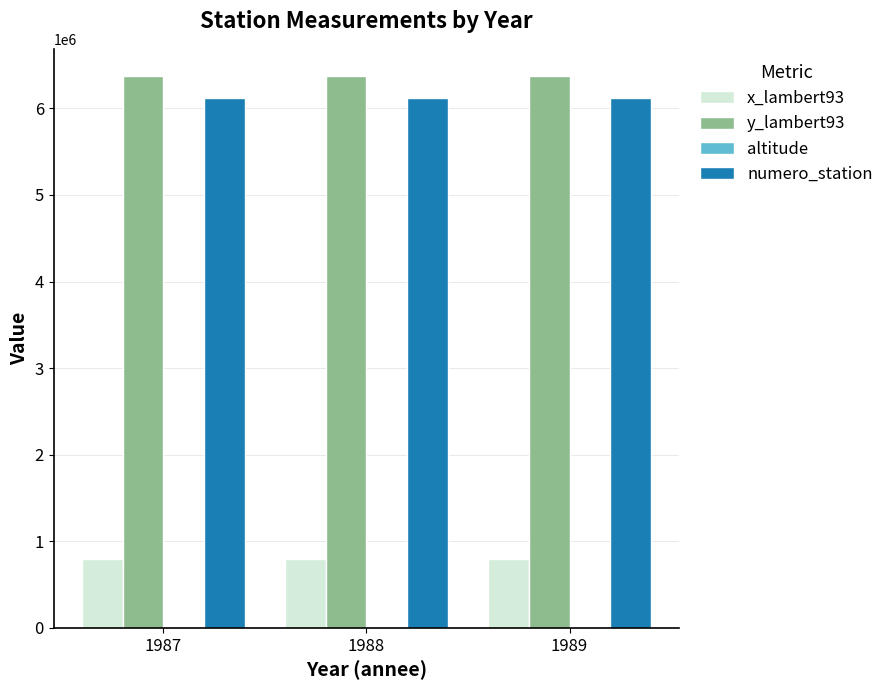

What is the greatest value displayed?

6369257